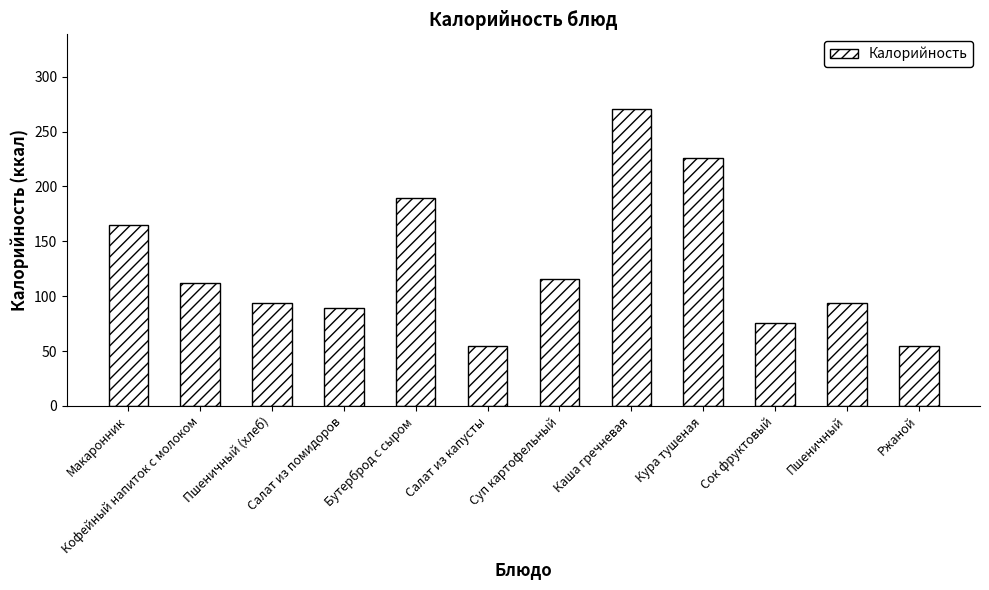

True or false: the data shows 58.9 at Каша гречневая.

False